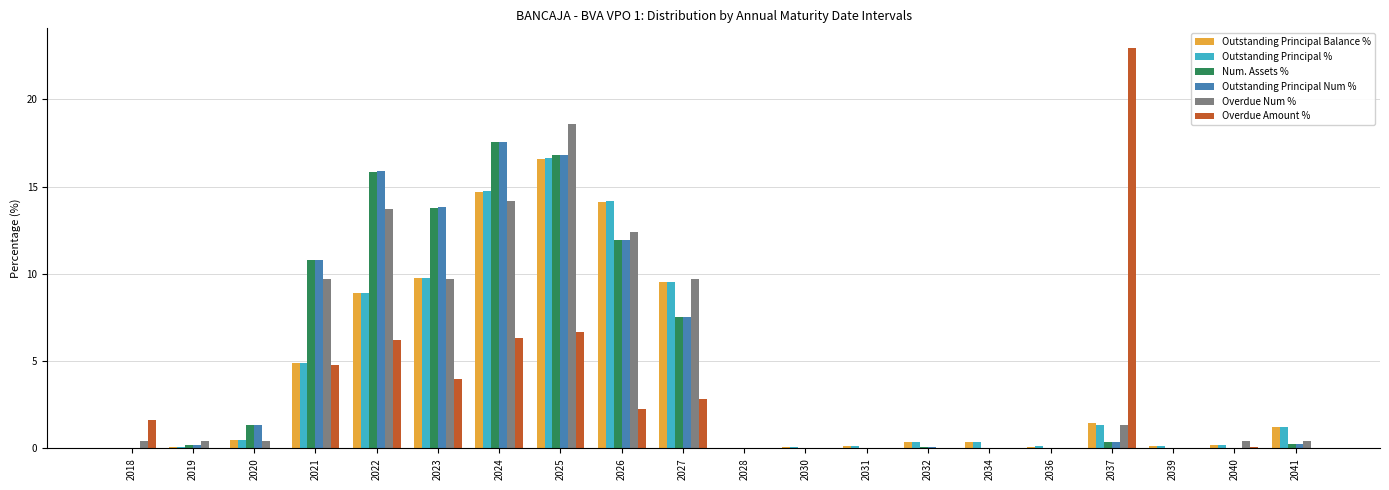

Where is Outstanding Principal % nearest to the value 8?

2022